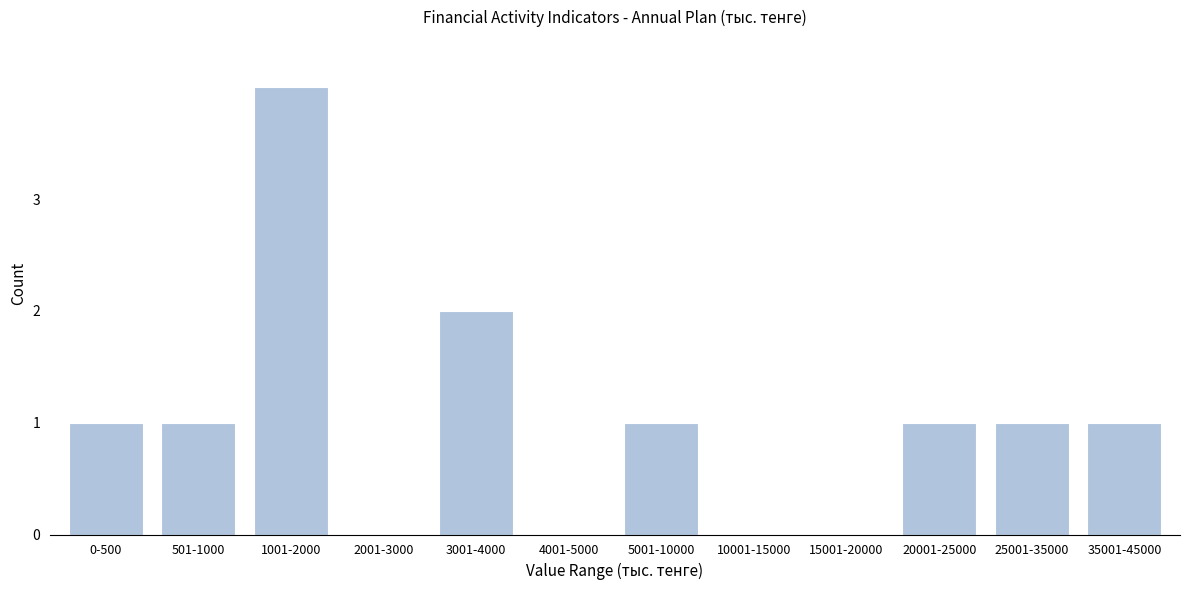

Reading right to left, extract all data points from this chart.

35001-45000=1	25001-35000=1	20001-25000=1	15001-20000=0	10001-15000=0	5001-10000=1	4001-5000=0	3001-4000=2	2001-3000=0	1001-2000=4	501-1000=1	0-500=1